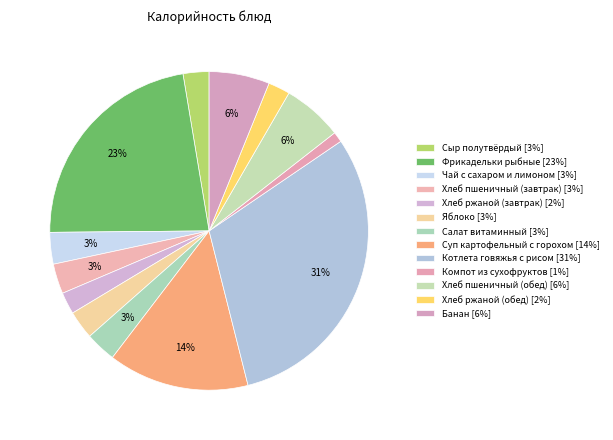

To the nearest percent, what portion does Хлеб пшеничный (обед) represent?

6%